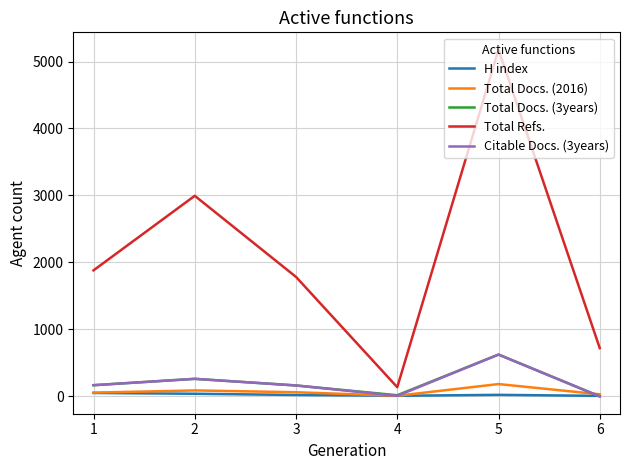

Which series has the largest total across all categories?

Total Refs.